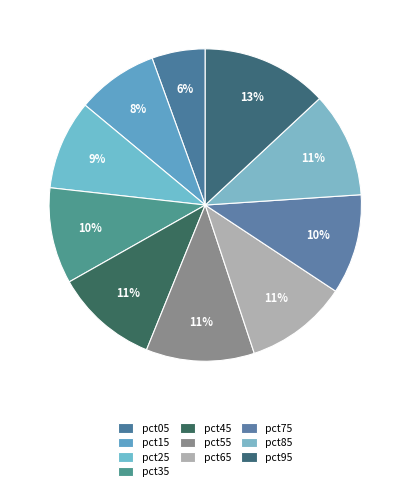

How many slices are in this pie chart?

10